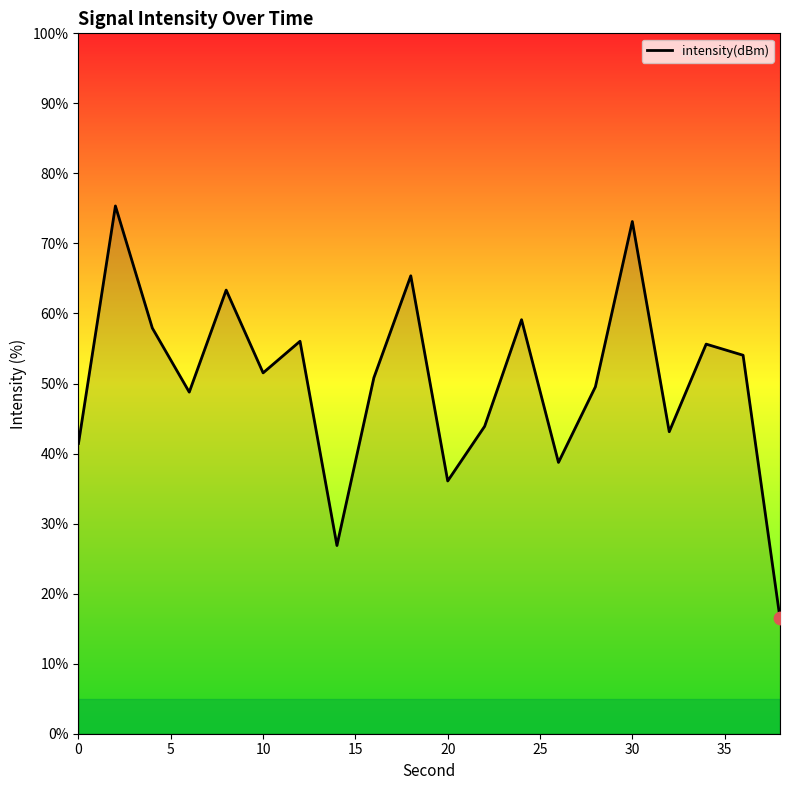

What is the difference between the maximum and minimum values?

58.9